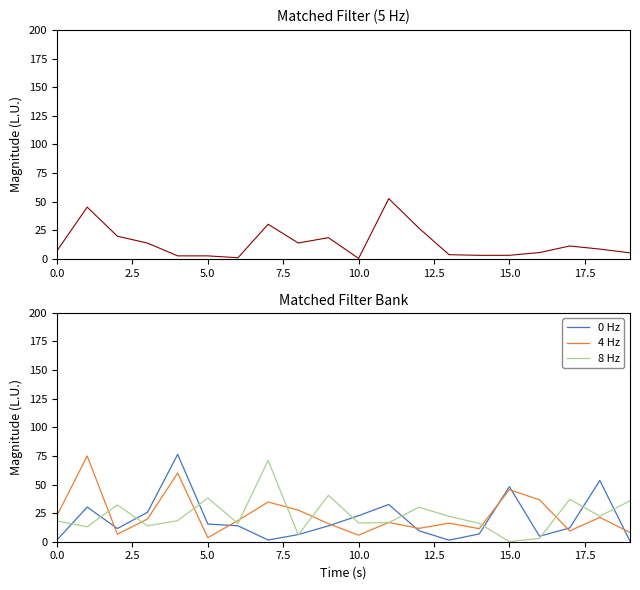

Does the chart display data point markers on the line(s)?

No